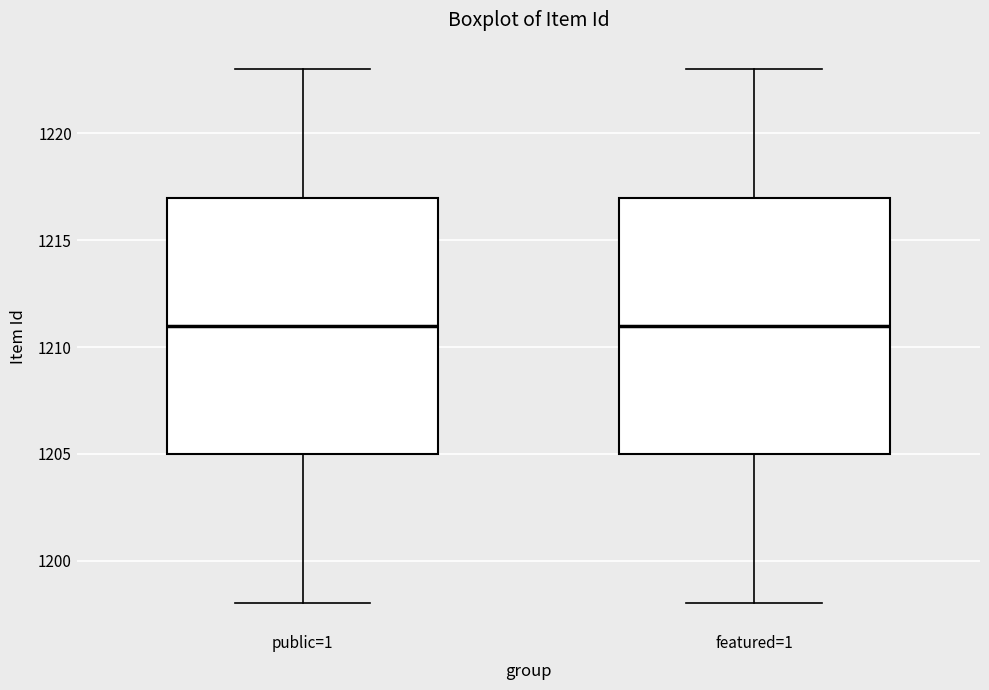

Reading left to right, read every box against the y-axis: the position of its median line, the range the box covers, and the ends of its whiskers. The values are not printed on the chart, so give them approximately, as read against the axis.

public=1: median 1211, box 1205 to 1217, whiskers 1198 to 1223
featured=1: median 1211, box 1205 to 1217, whiskers 1198 to 1223